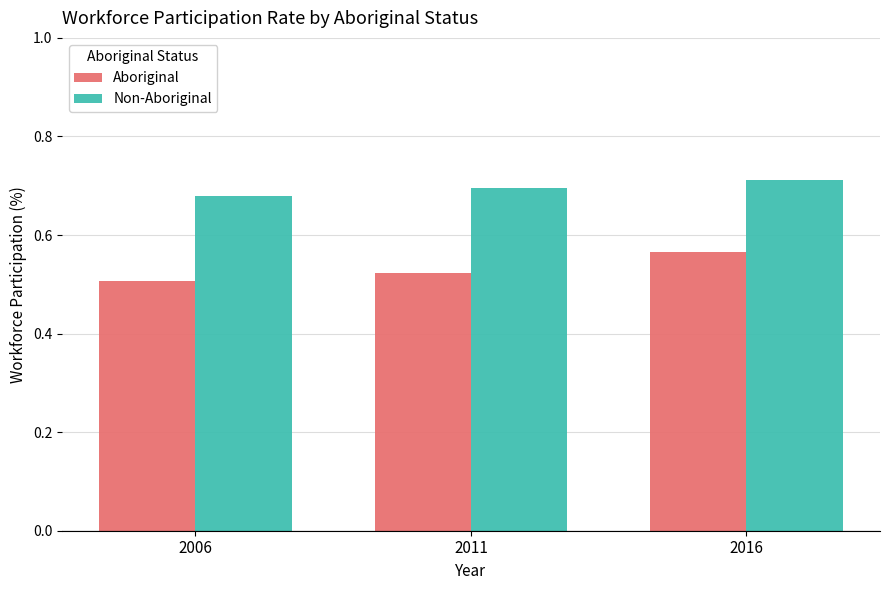

Is the value of Aboriginal at 2006 greater than the value of Non-Aboriginal at 2011?

No